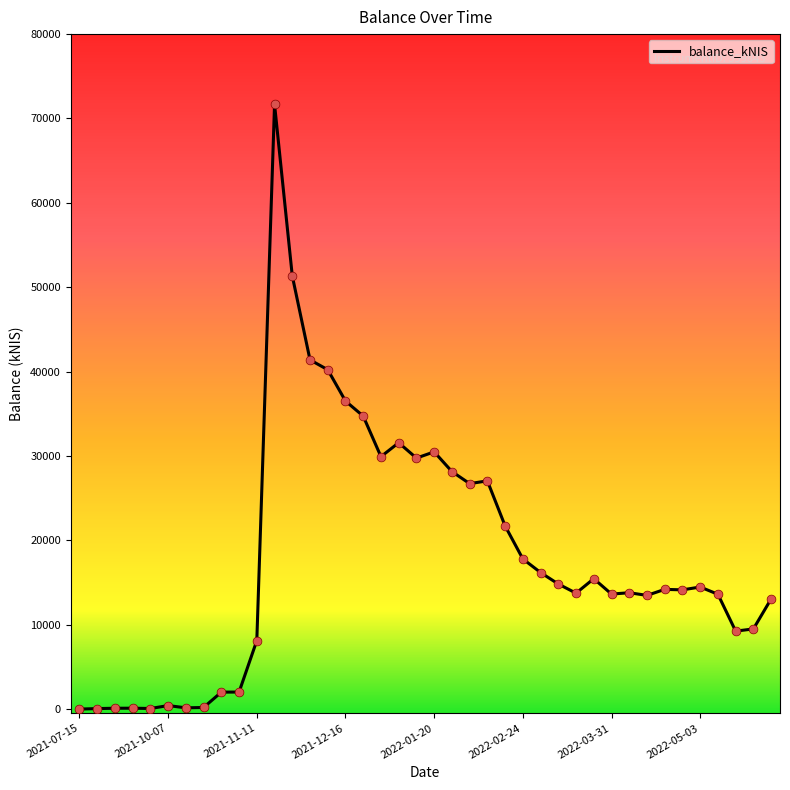

What is the difference between the maximum and minimum values?

71671.9